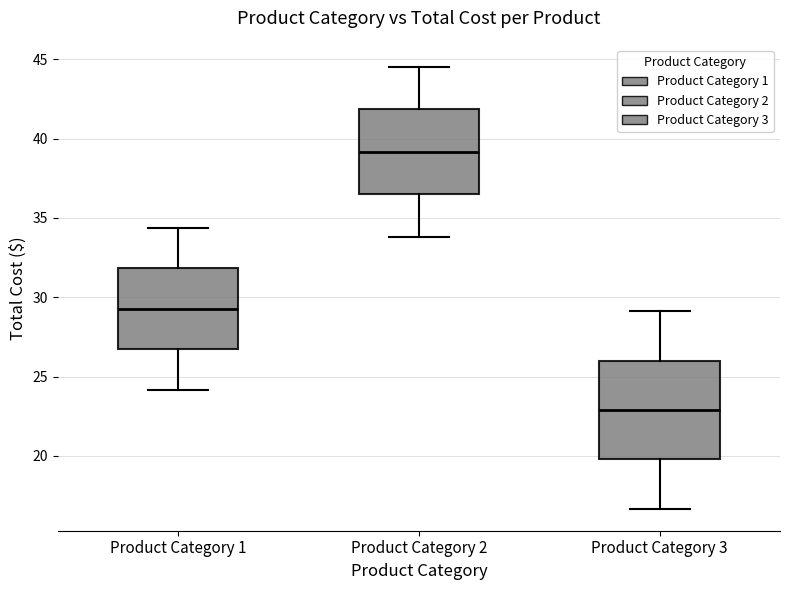

Comparing the boxes themselves (not the whiskers), which one is the tallest?

Product Category 3